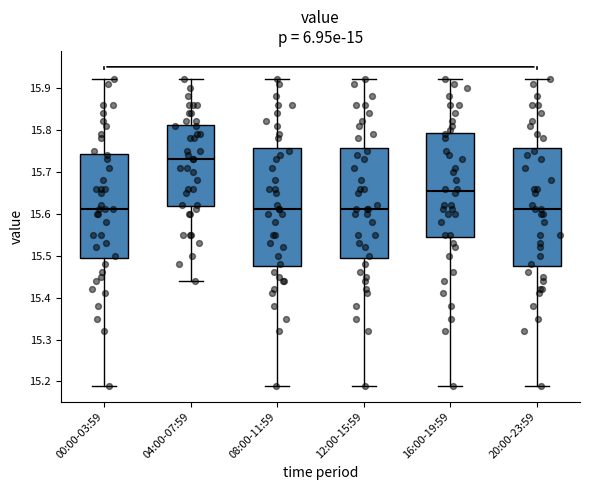

Reading left to right, read every box against the y-axis: the position of its median line, the range the box covers, and the ends of its whiskers. The values are not printed on the chart, so give them approximately, as read against the axis.

00:00-03:59: median 15.61, box 15.50 to 15.74, whiskers 15.19 to 15.92
04:00-07:59: median 15.73, box 15.62 to 15.81, whiskers 15.44 to 15.92
08:00-11:59: median 15.61, box 15.48 to 15.76, whiskers 15.19 to 15.92
12:00-15:59: median 15.61, box 15.50 to 15.76, whiskers 15.19 to 15.92
16:00-19:59: median 15.66, box 15.55 to 15.79, whiskers 15.19 to 15.92
20:00-23:59: median 15.61, box 15.48 to 15.76, whiskers 15.19 to 15.92